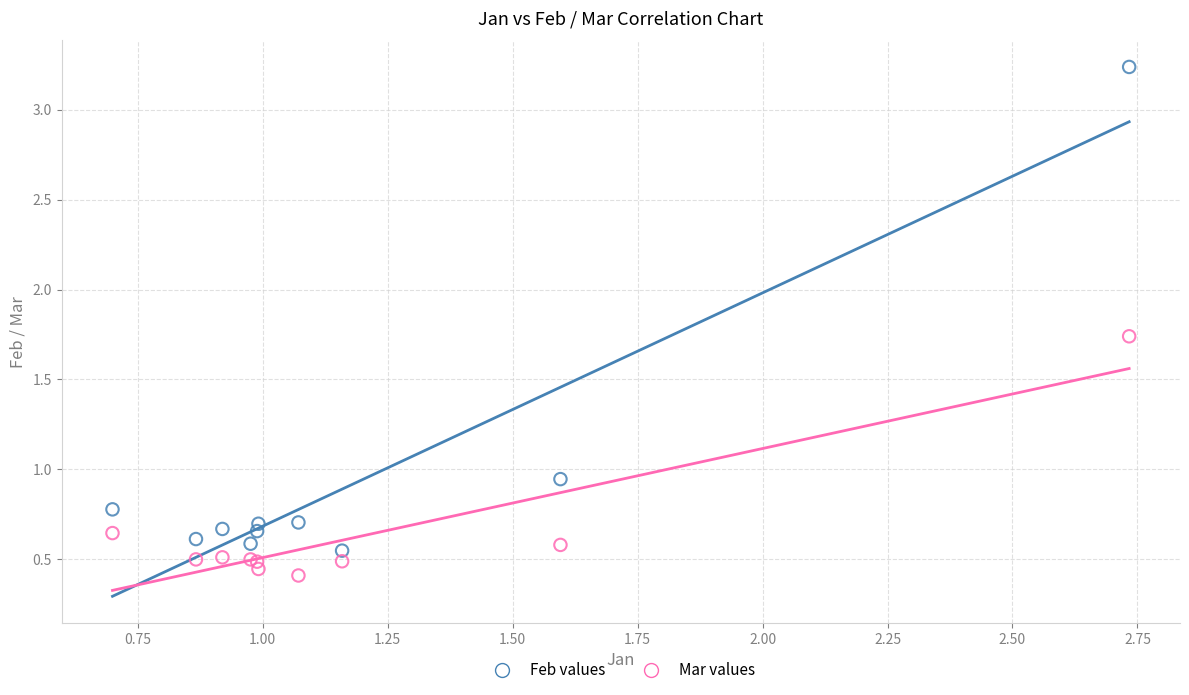

What is the X range (max minus min) for the scatter plot?

2.0